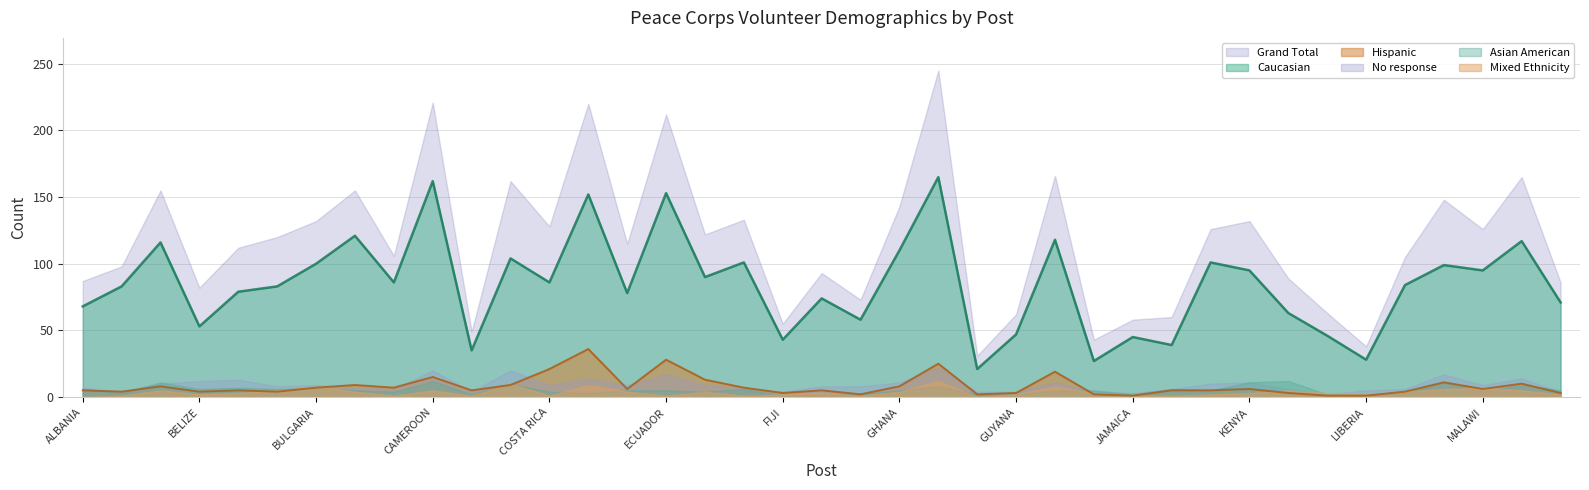

At which category does the chart reach its peak across all series?

GUATEMALA